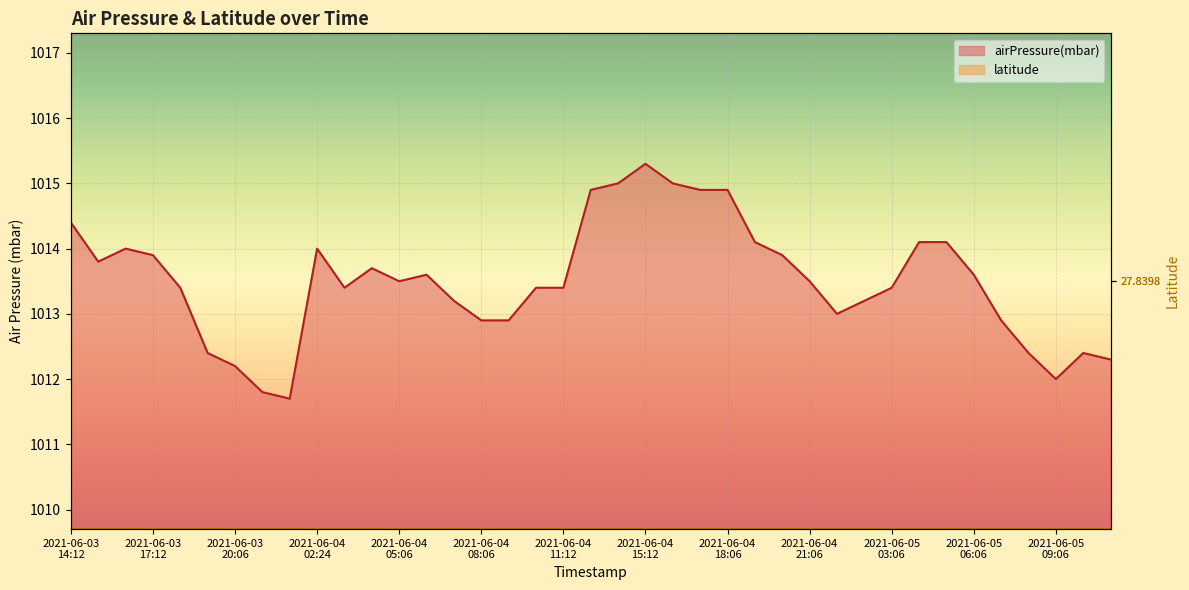

Where does the data first go above 1013?

2021-06-03 14:12